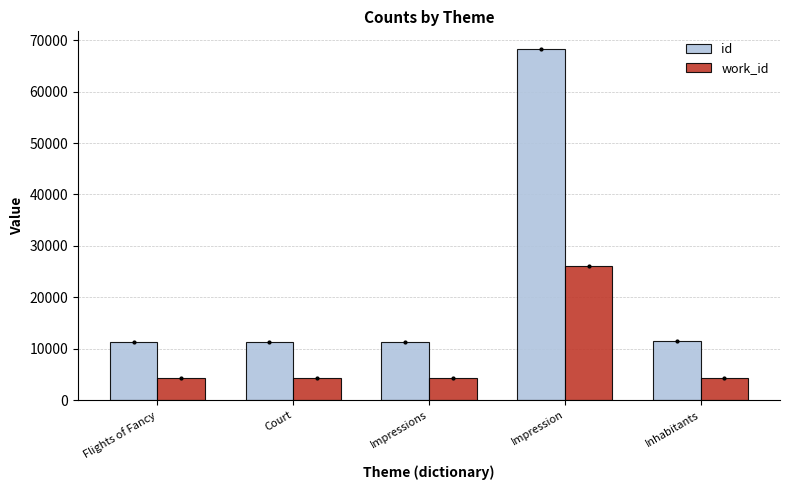

Between Impressions and Impression, which series saw the biggest shift?

id